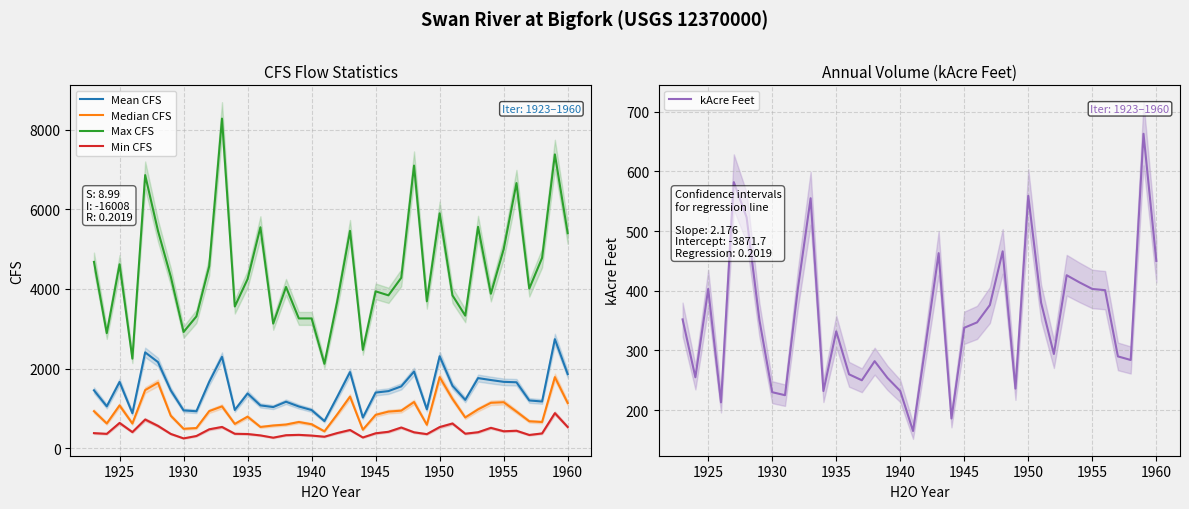

What is the highest value of the Median CFS series?

1785